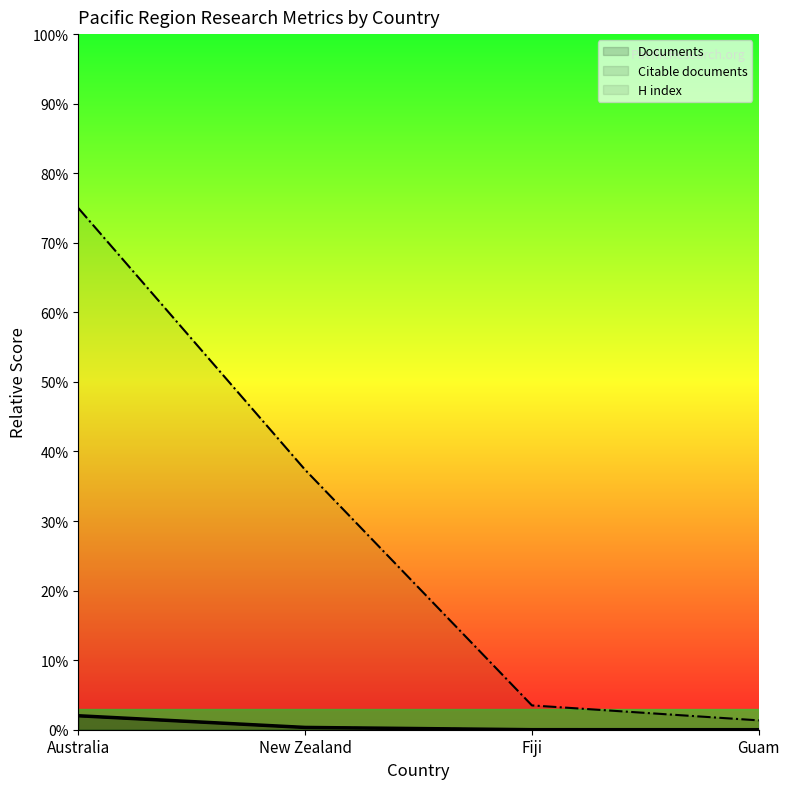

What is the label of the 4th point from the left?

Guam